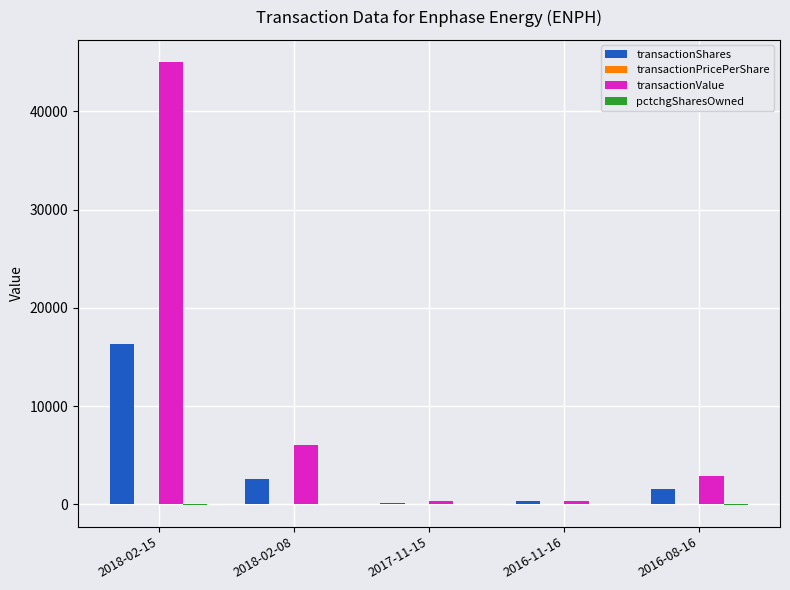

What is the maximum value shown in the chart?

45031.0